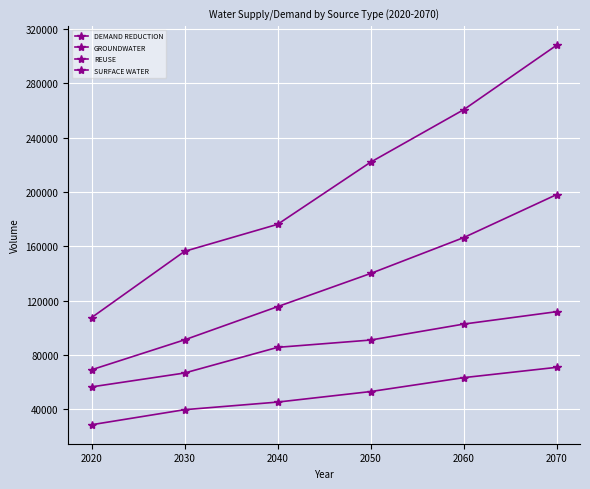

True or false: GROUNDWATER has more than 0 interior local peaks.

False